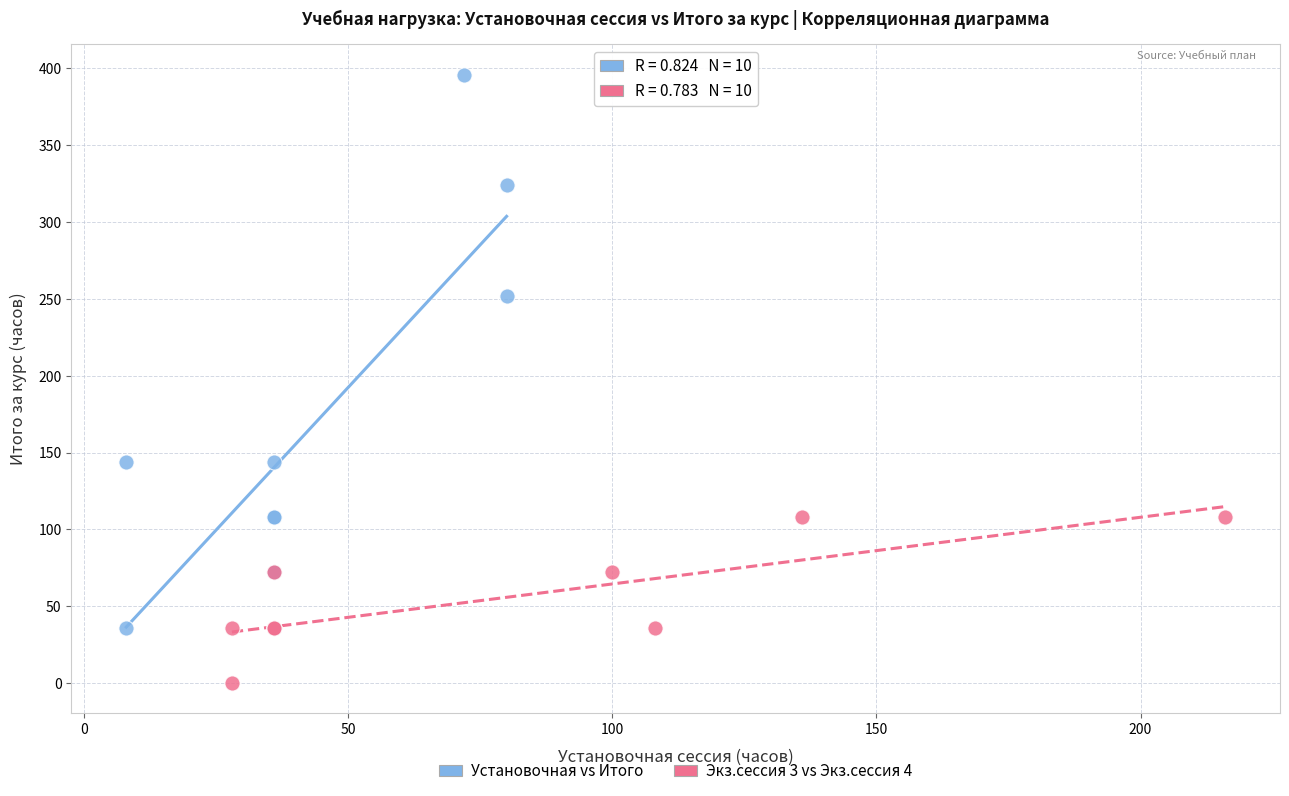

Which series contains the highest Y value?

Установочная vs Итого